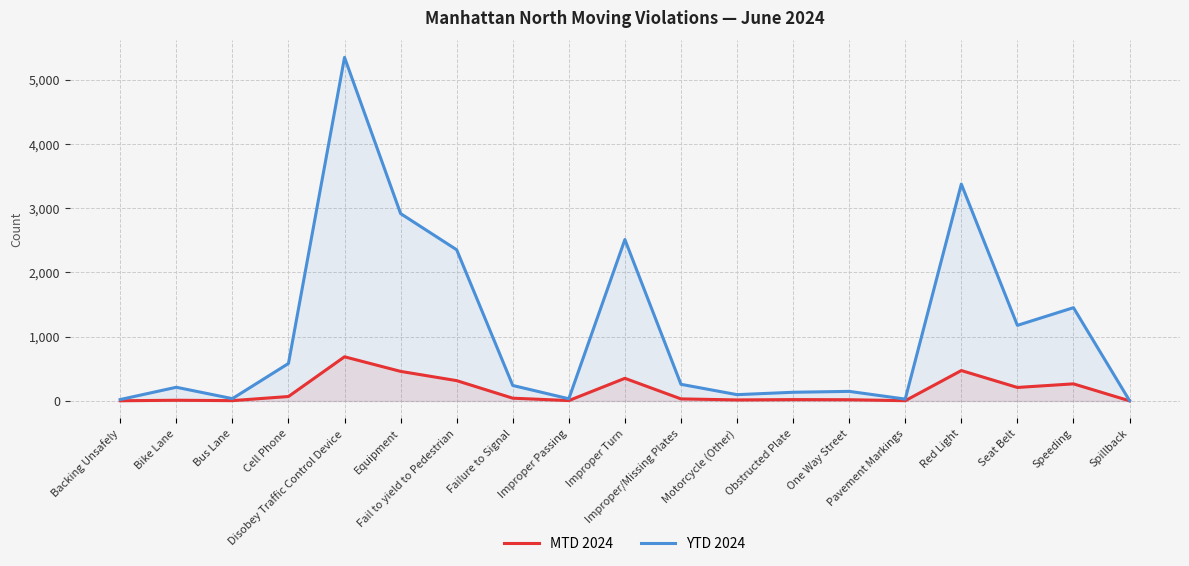

At how many categories does at least one series exceed 4990?

1